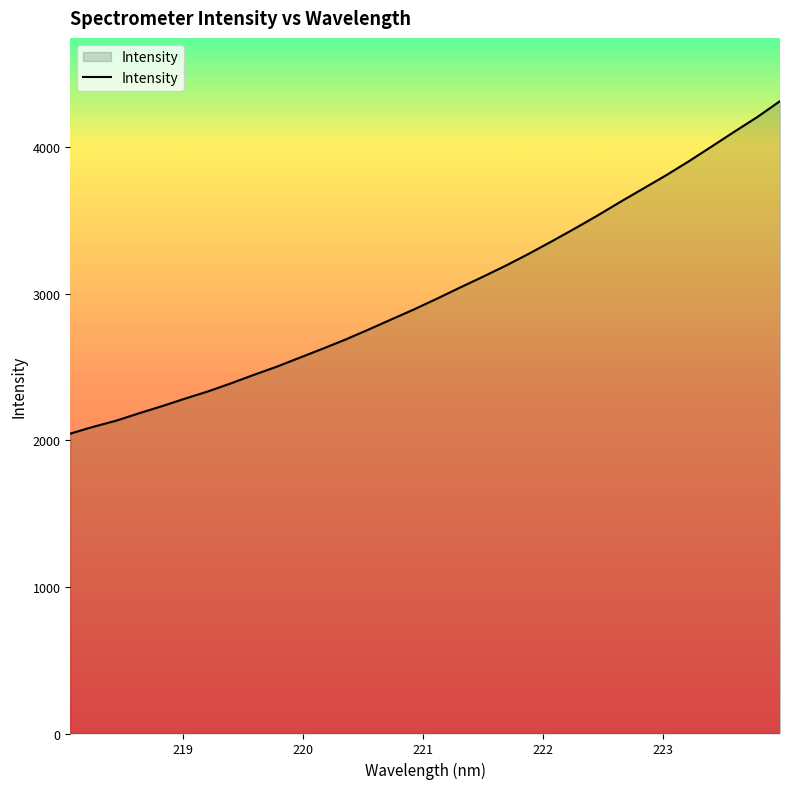

Count the number of data series in this chart.

1